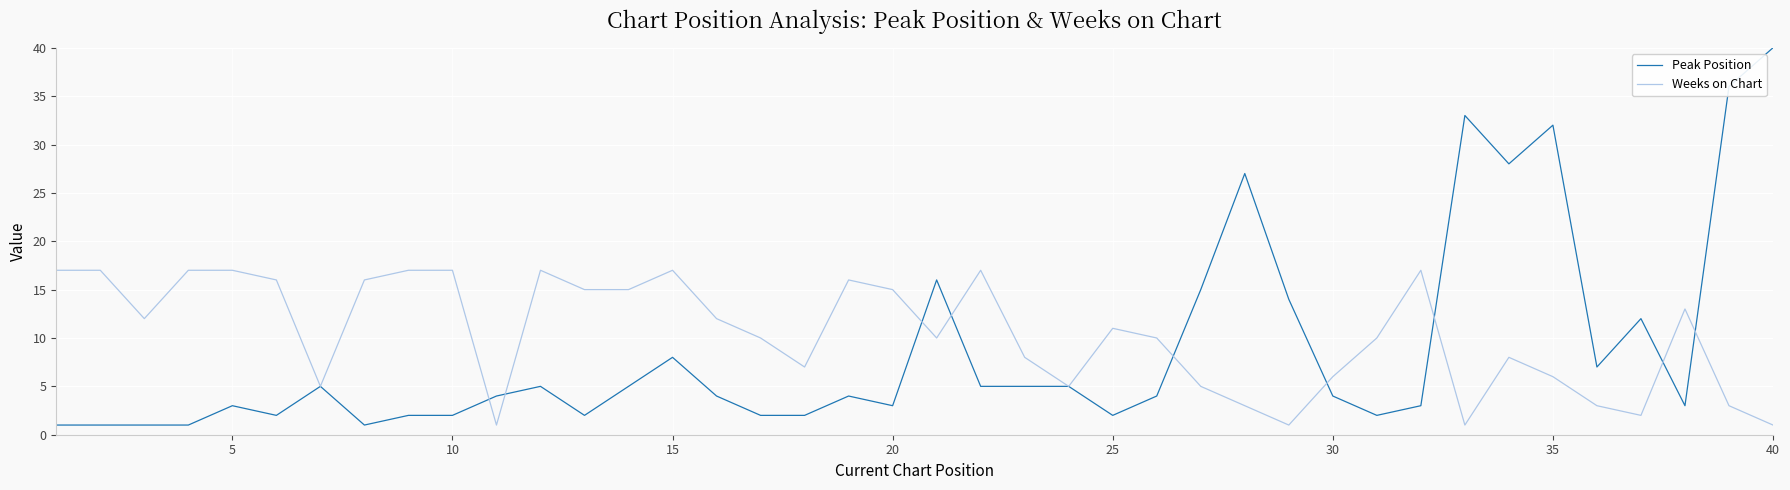

Reading left to right, transcribe all the data shown in this chart.

Peak Position: 1	1	1	1	3	2	5	1	2	2	4	5	2	5	8	4	2	2	4	3	16	5	5	5	2	4	15	27	14	4	2	3	33	28	32	7	12	3	36	40
Weeks on Chart: 17	17	12	17	17	16	5	16	17	17	1	17	15	15	17	12	10	7	16	15	10	17	8	5	11	10	5	3	1	6	10	17	1	8	6	3	2	13	3	1